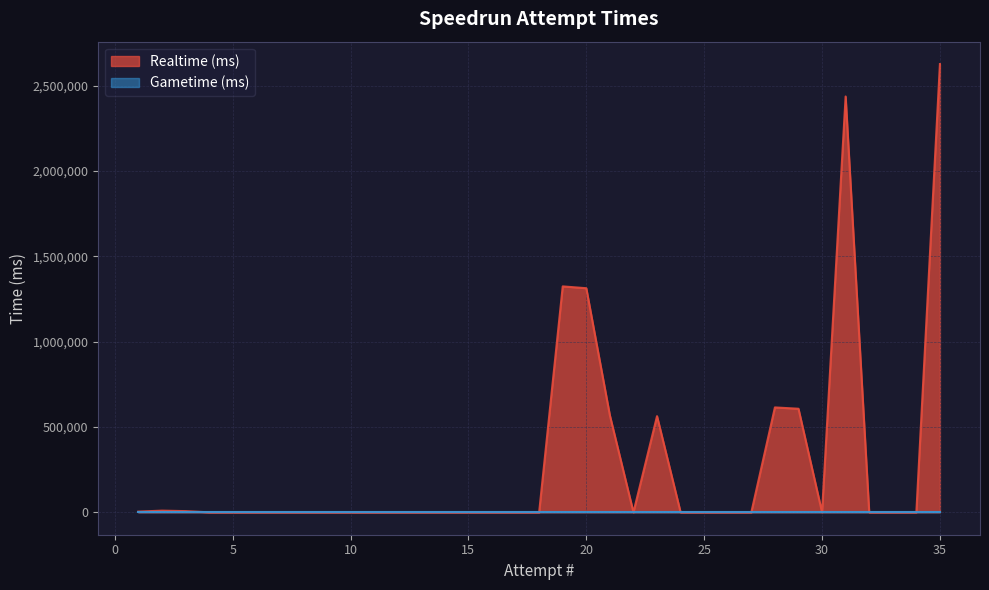

Reading left to right, list all the values displayed in this chart.

Realtime (ms): 35=2626944	34=0	33=0	32=0	31=2437050	30=0	29=606998	28=614689	27=0	26=0	25=0	24=0	23=563559	22=0	21=568072	20=1313324	19=1324052	18=0	17=0	16=0	15=0	14=0	13=0	12=0	11=0	10=0	9=0	8=0	7=0	6=0	5=0	4=0	3=7009	2=9793	1=4206
Gametime (ms): 35=0	34=0	33=0	32=0	31=0	30=0	29=0	28=0	27=0	26=0	25=0	24=0	23=0	22=0	21=0	20=0	19=0	18=0	17=0	16=0	15=0	14=0	13=0	12=0	11=0	10=0	9=0	8=0	7=0	6=0	5=0	4=0	3=0	2=0	1=0